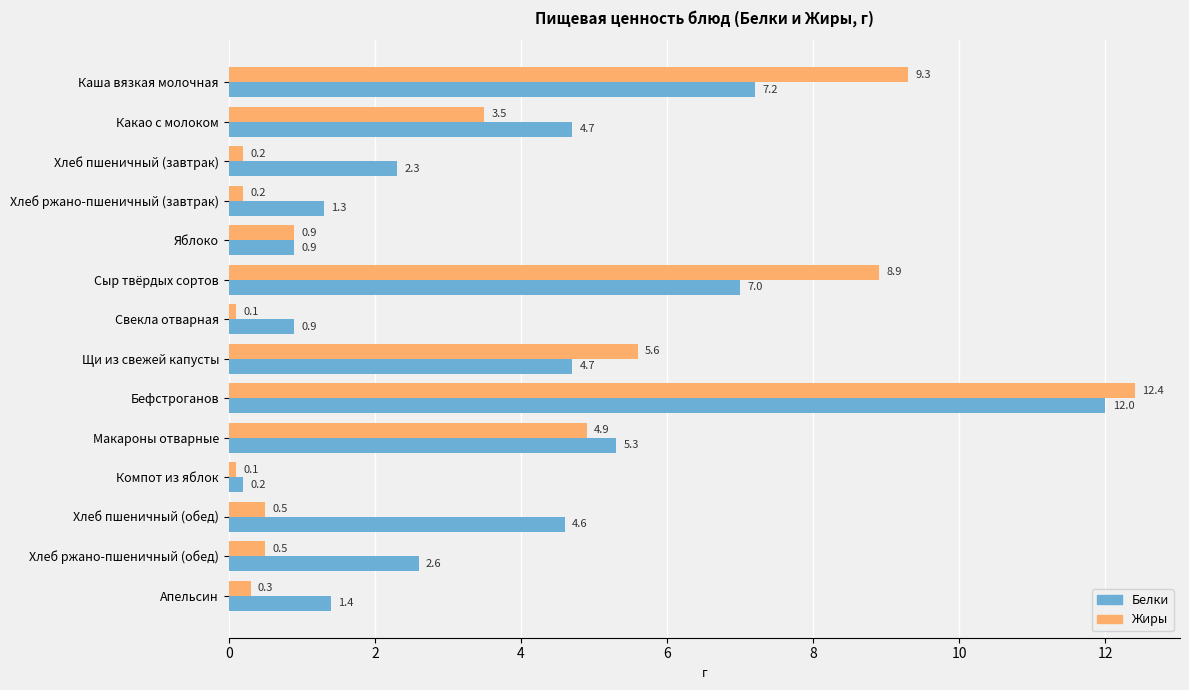

What is the difference between the Белки values at Каша вязкая молочная and Яблоко?

6.3